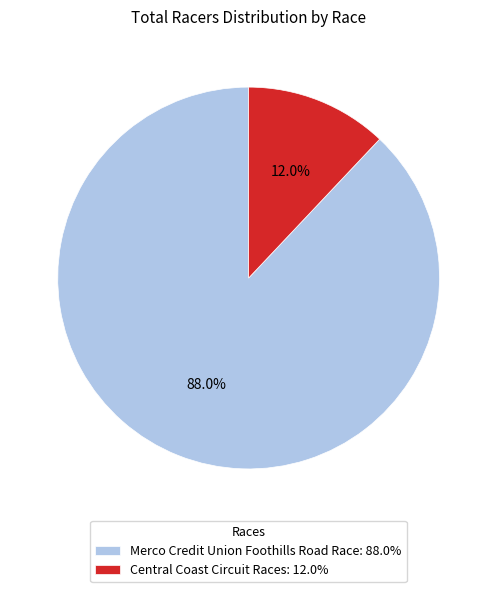

How many segments does this pie chart have?

2